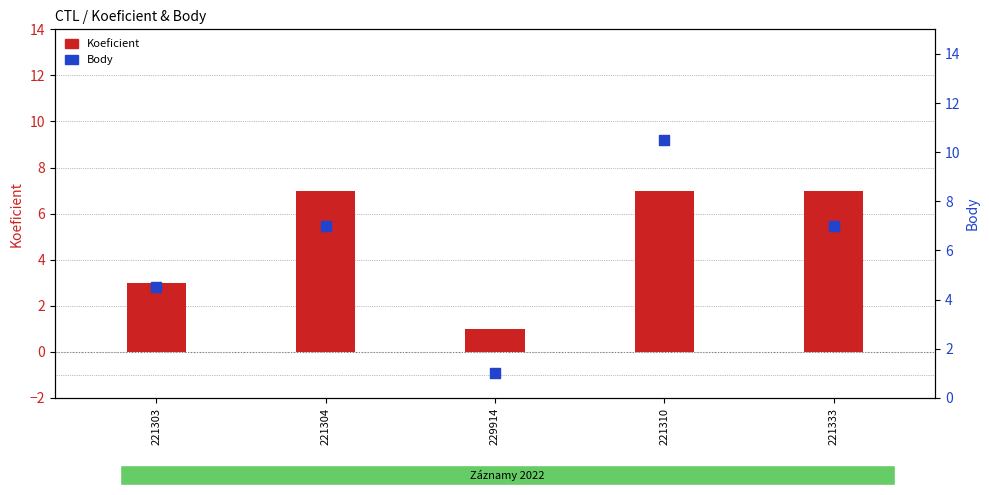

At which category is the sum across all series the highest?

221310